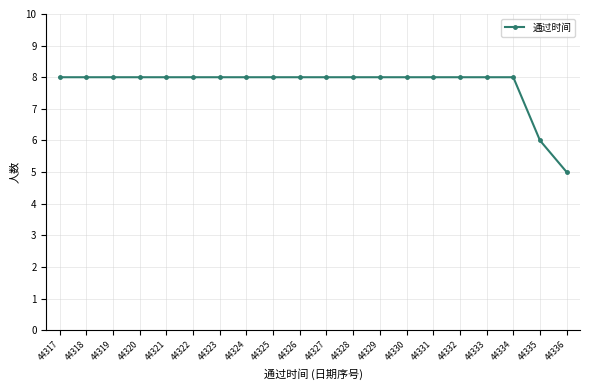

Is it true that the value at 44321 is 5?

False